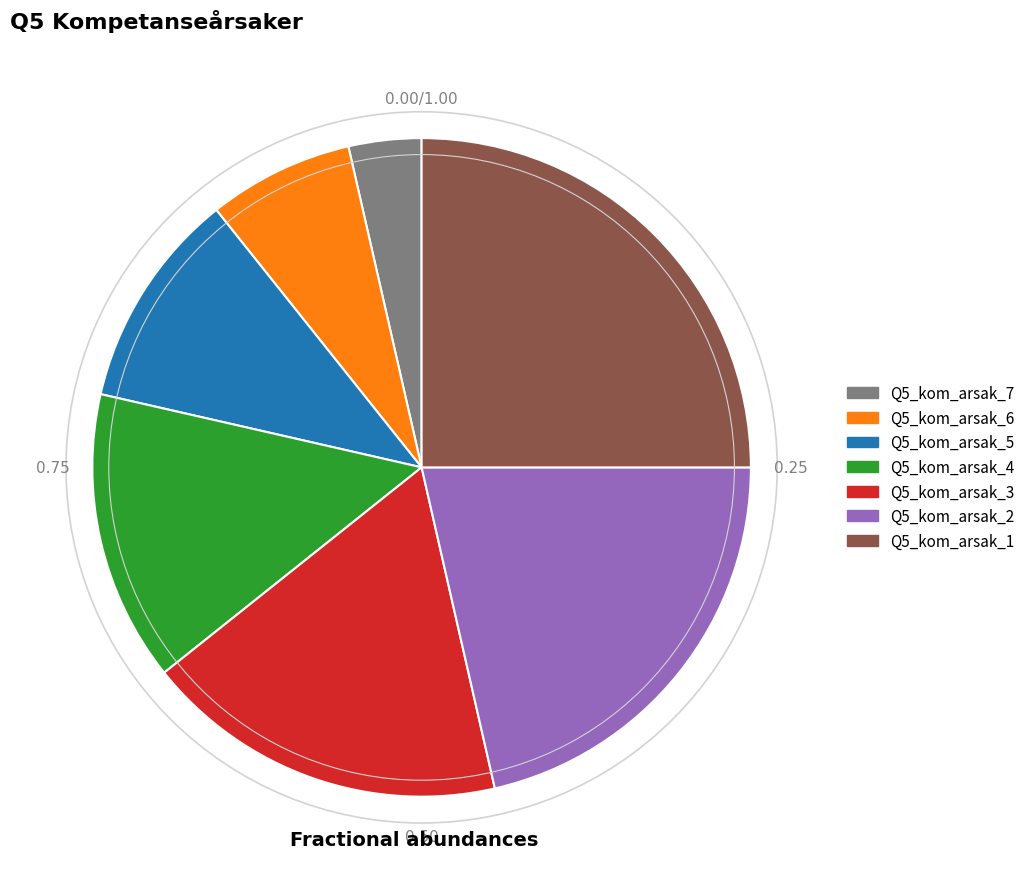

Rank the categories by value from highest to lowest.

Q5_kom_arsak_1, Q5_kom_arsak_2, Q5_kom_arsak_3, Q5_kom_arsak_4, Q5_kom_arsak_5, Q5_kom_arsak_6, Q5_kom_arsak_7